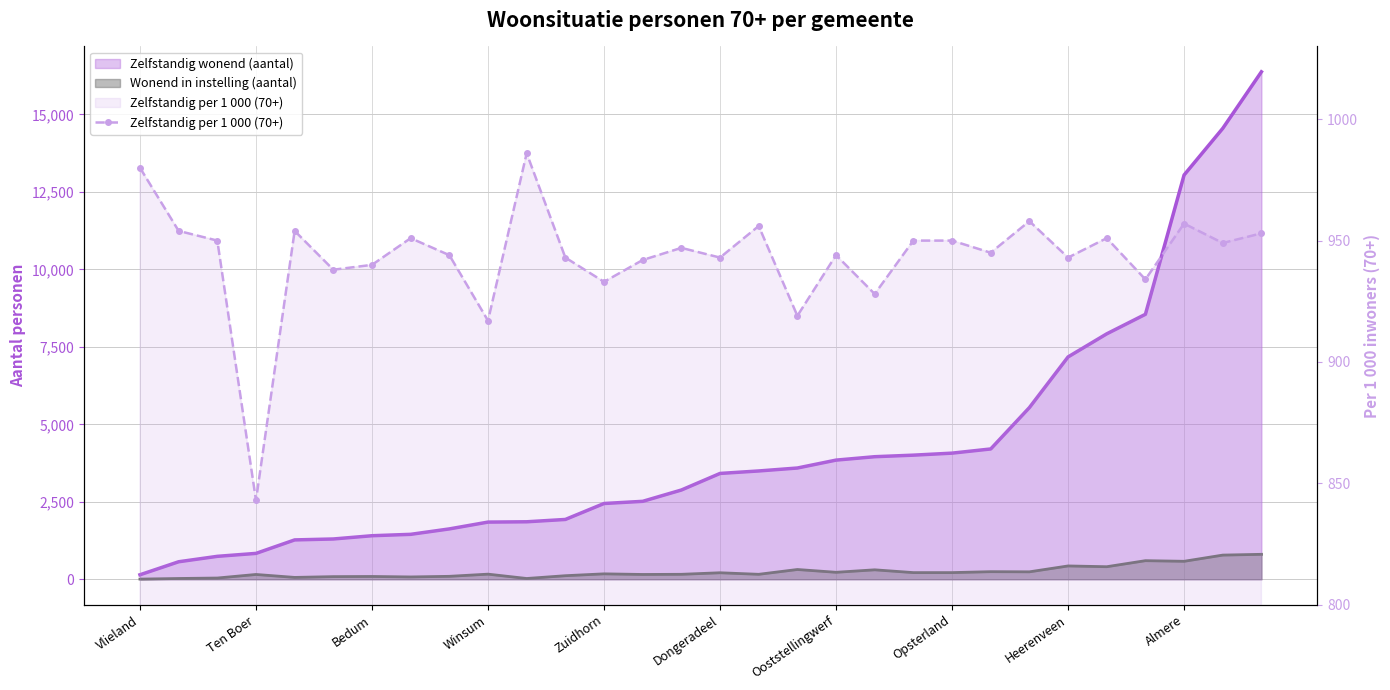

True or false: the data shows 943 at Dongeradeel.

True